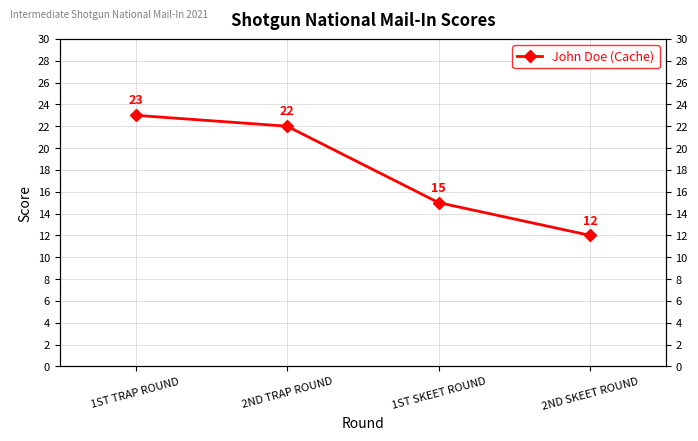

What is the difference between the second highest and minimum values?

10